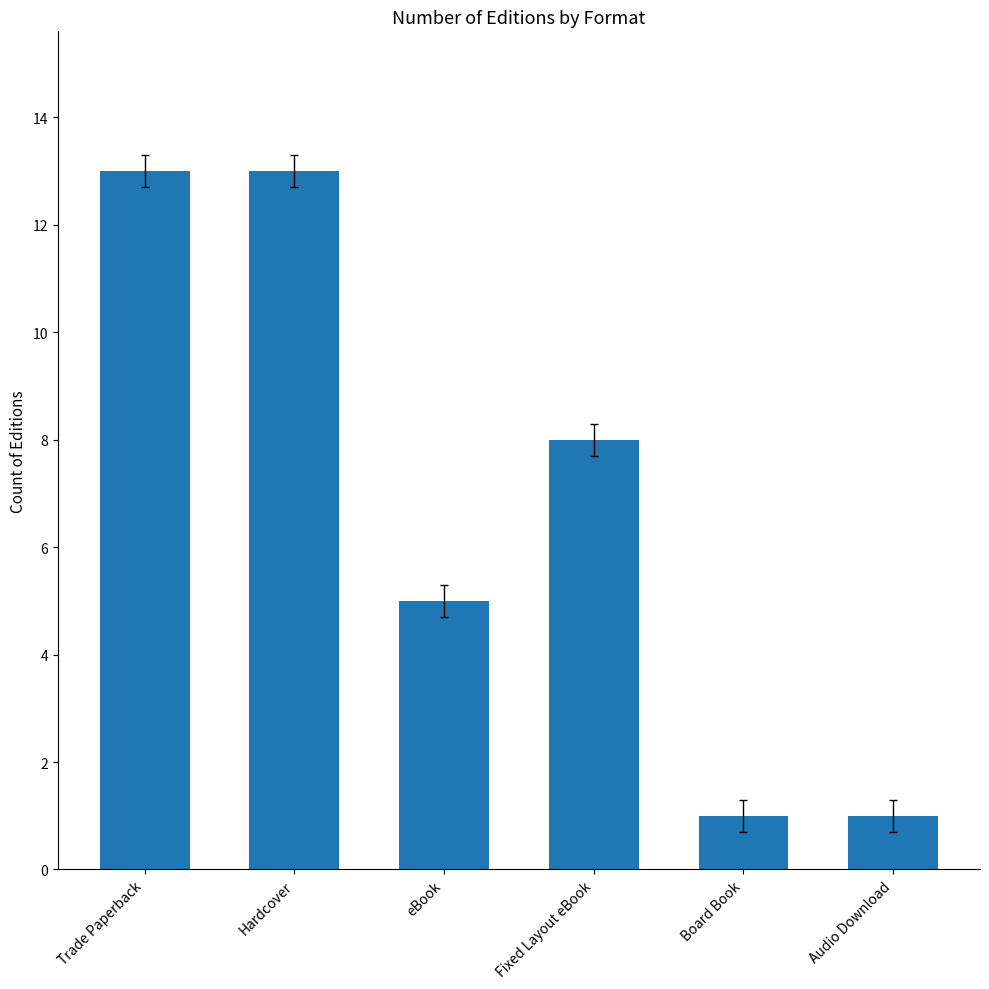

What is the sum of all values?

41